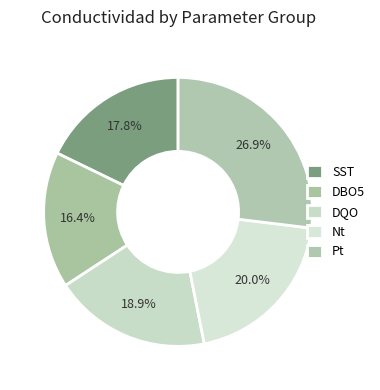

How many slices are in this pie chart?

5